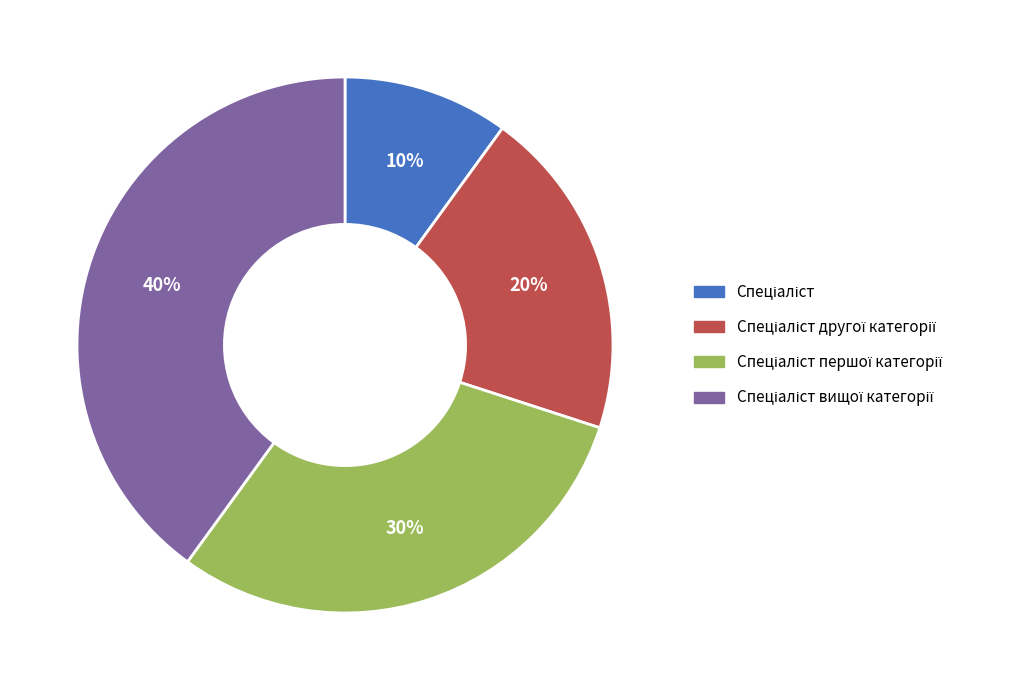

To the nearest percent, what is the difference between the largest and smallest slice percentages?

30%